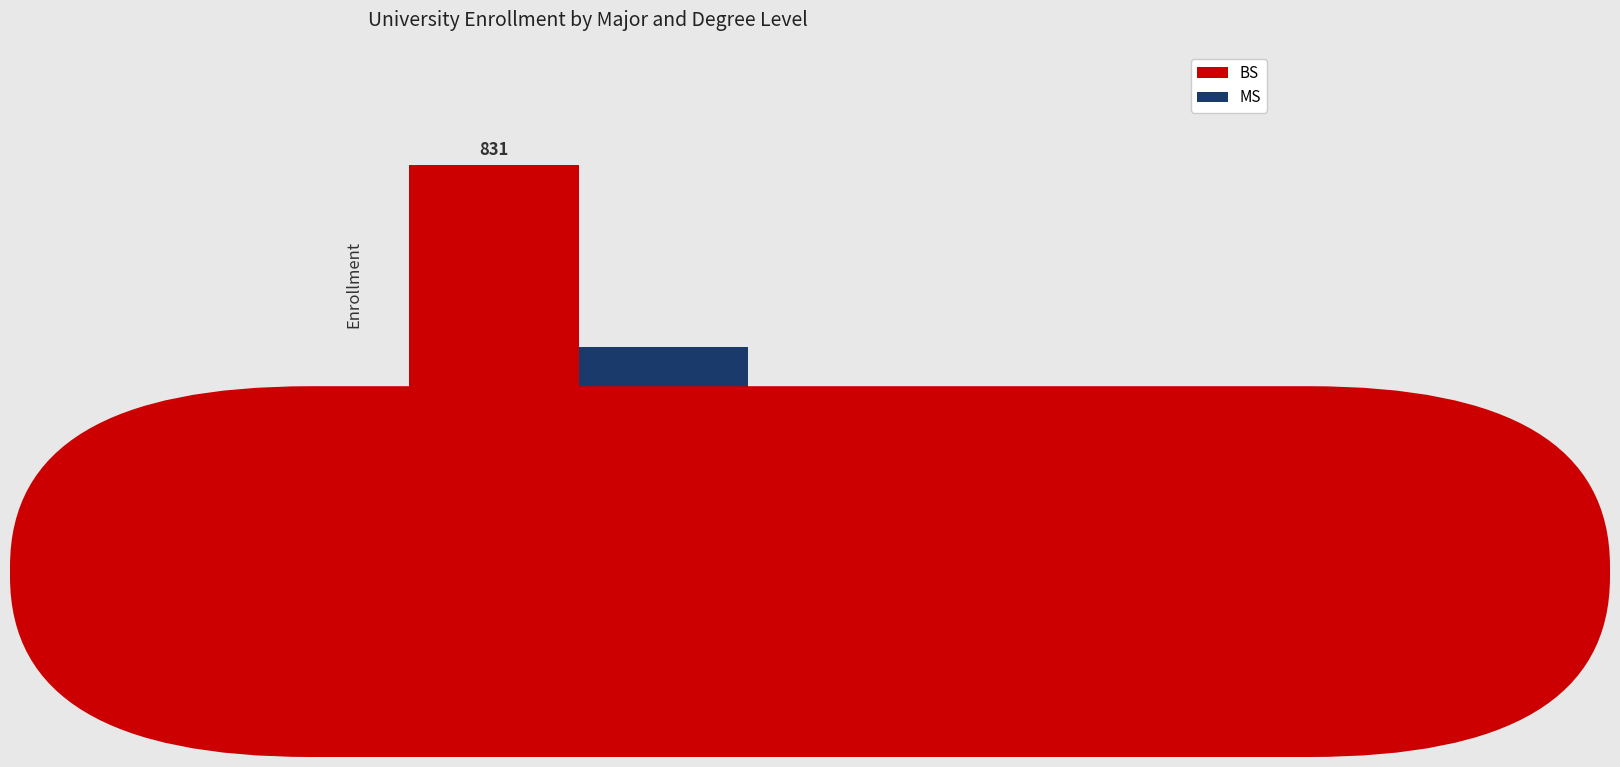

What are all the series names shown in the legend?

BS, MS